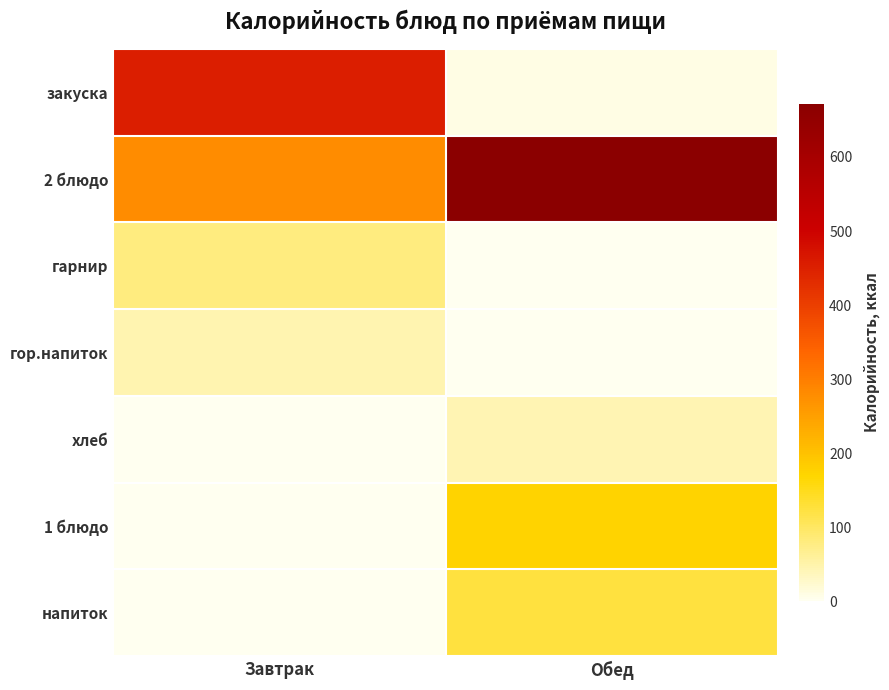

List the series in order of their peak value, lowest first.

хлеб, гор.напиток, гарнир, напиток, 1 блюдо, закуска, 2 блюдо